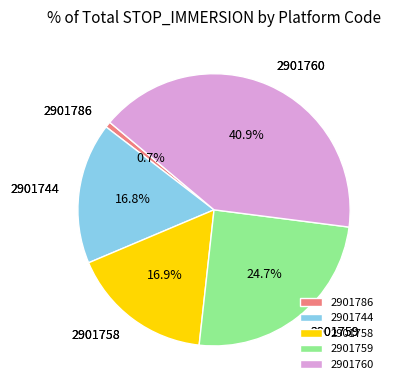

What percentage do 2901758 and 2901759 together represent?

41.6%